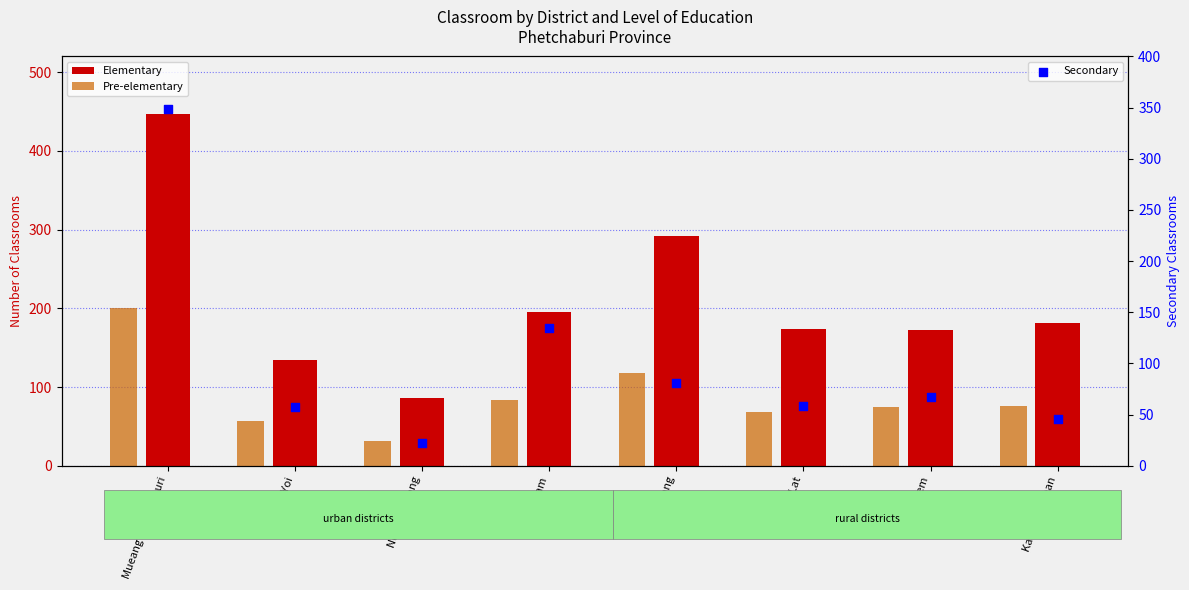

Which series contains the highest Y value?

Elementary